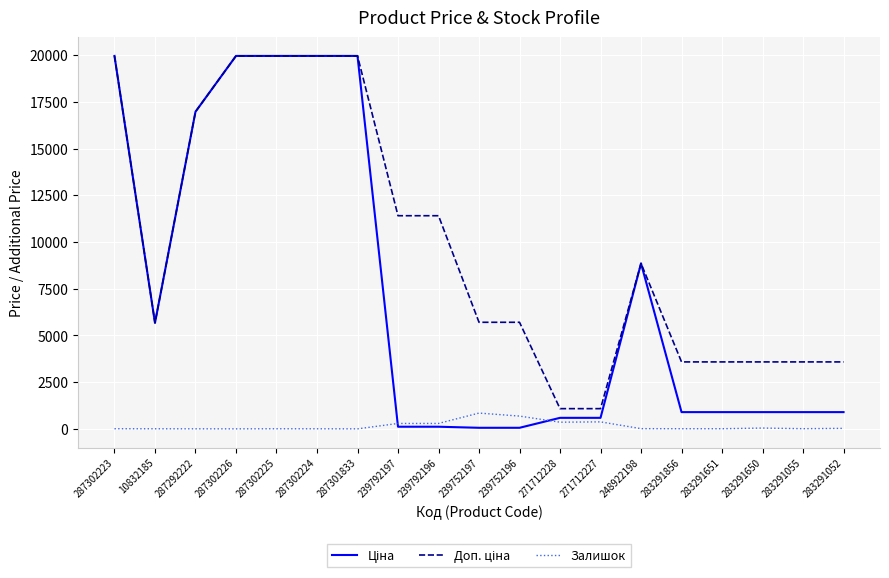

What is the greatest value displayed?

19964.2